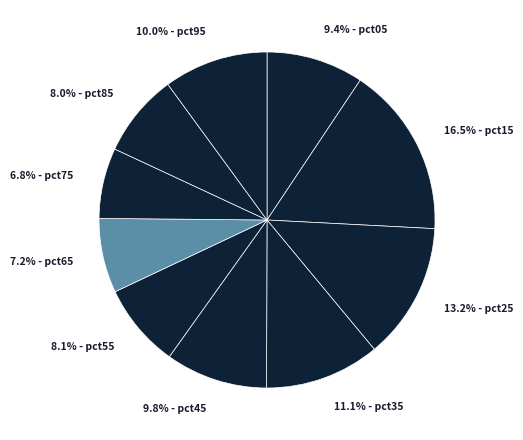

Which slice is the largest?

16.5% - pct15